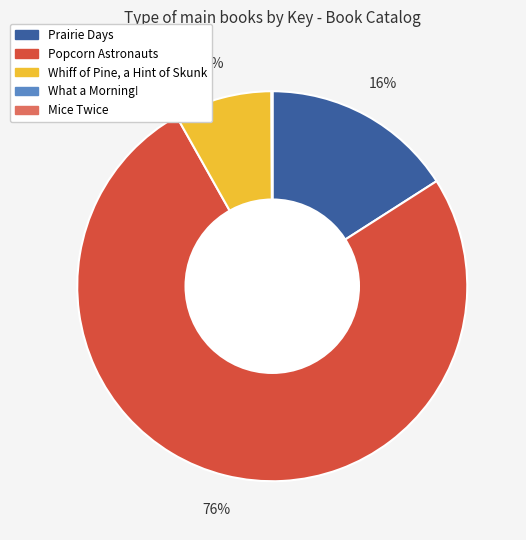

To the nearest percent, what is the difference between the largest and smallest slice percentages?

76%